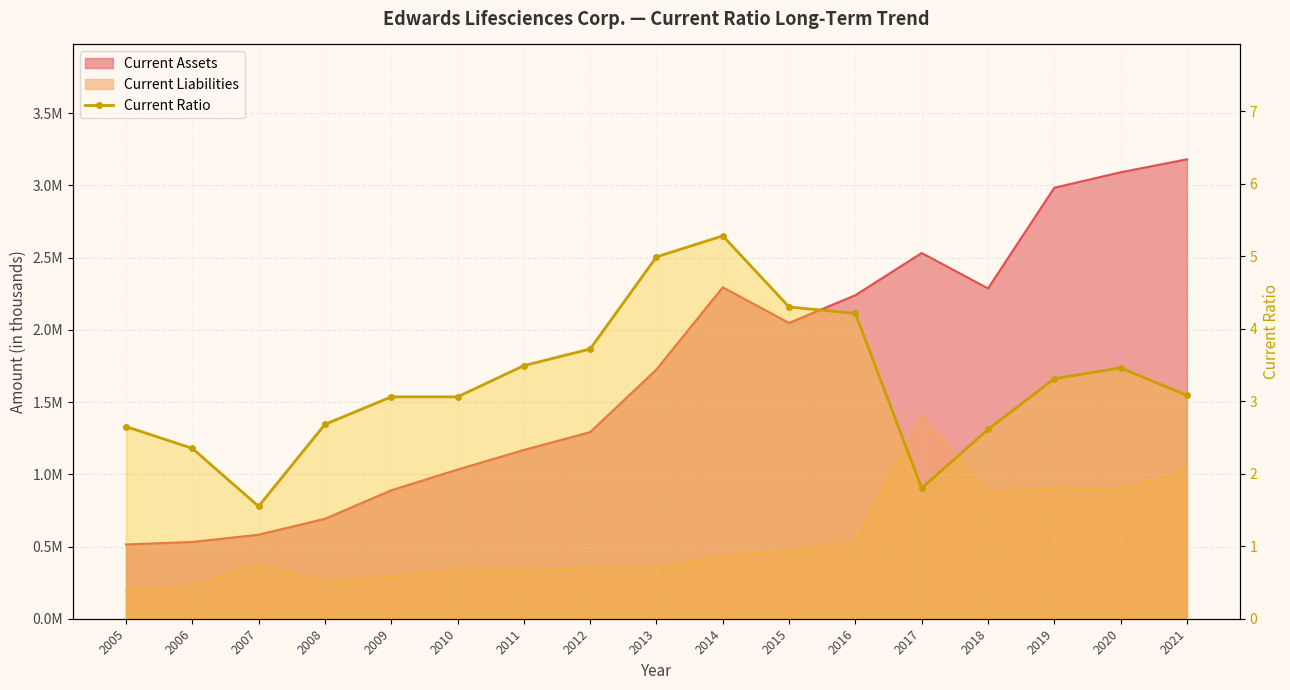

What is the greatest value displayed?

5.3